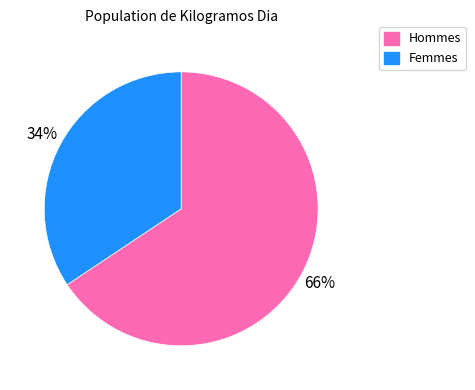

How many slices are in this pie chart?

2